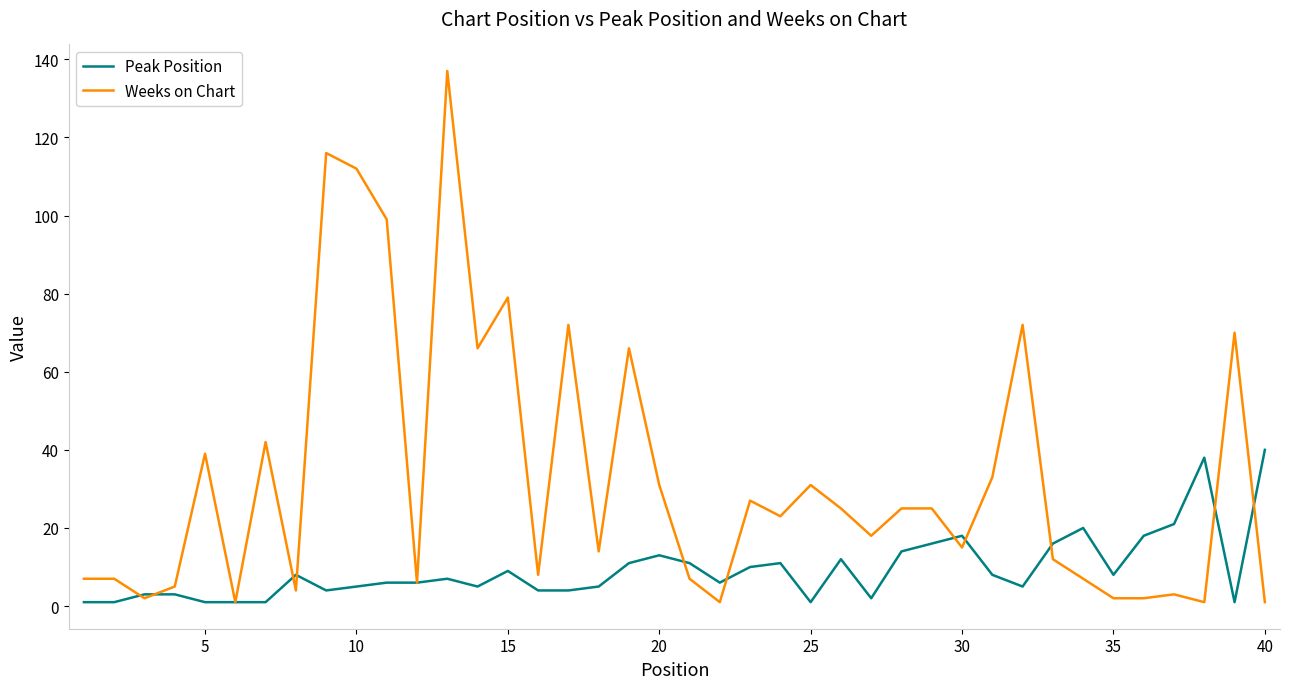

What is the greatest value displayed?

137